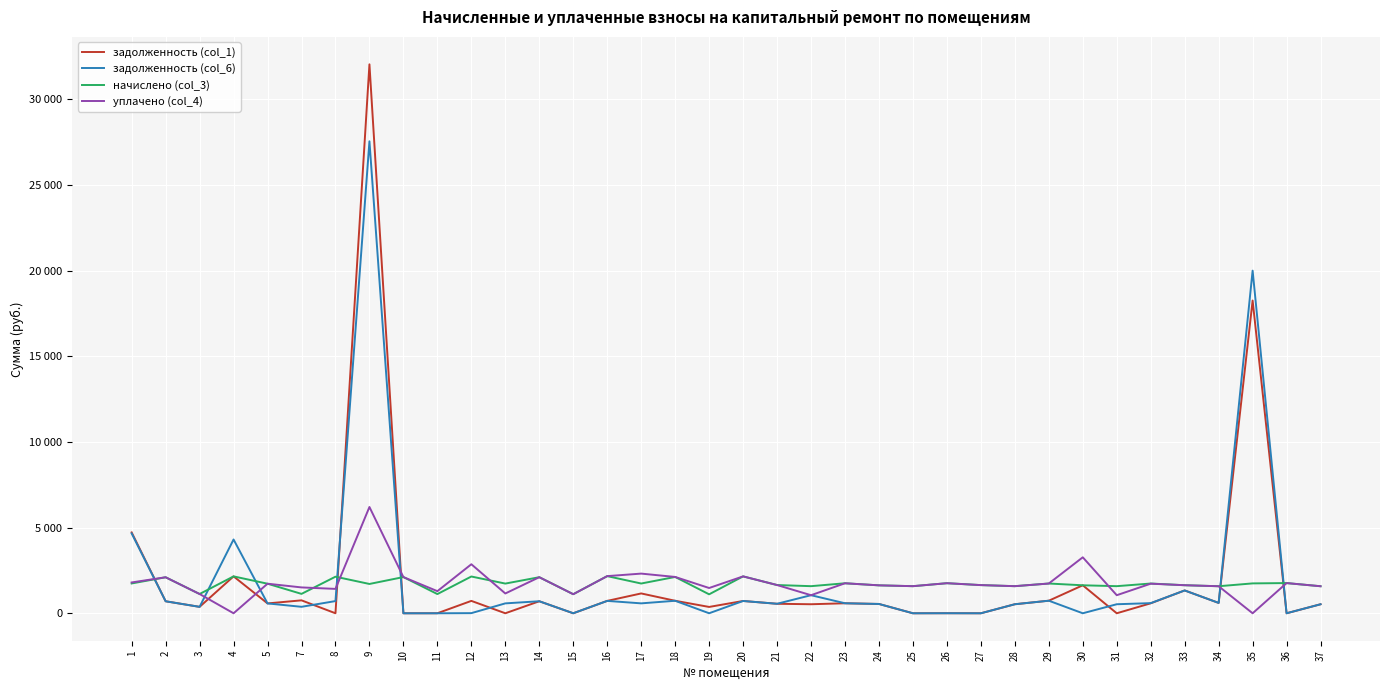

What are all the series names shown in the legend?

задолженность (col_1), задолженность (col_6), начислено (col_3), уплачено (col_4)